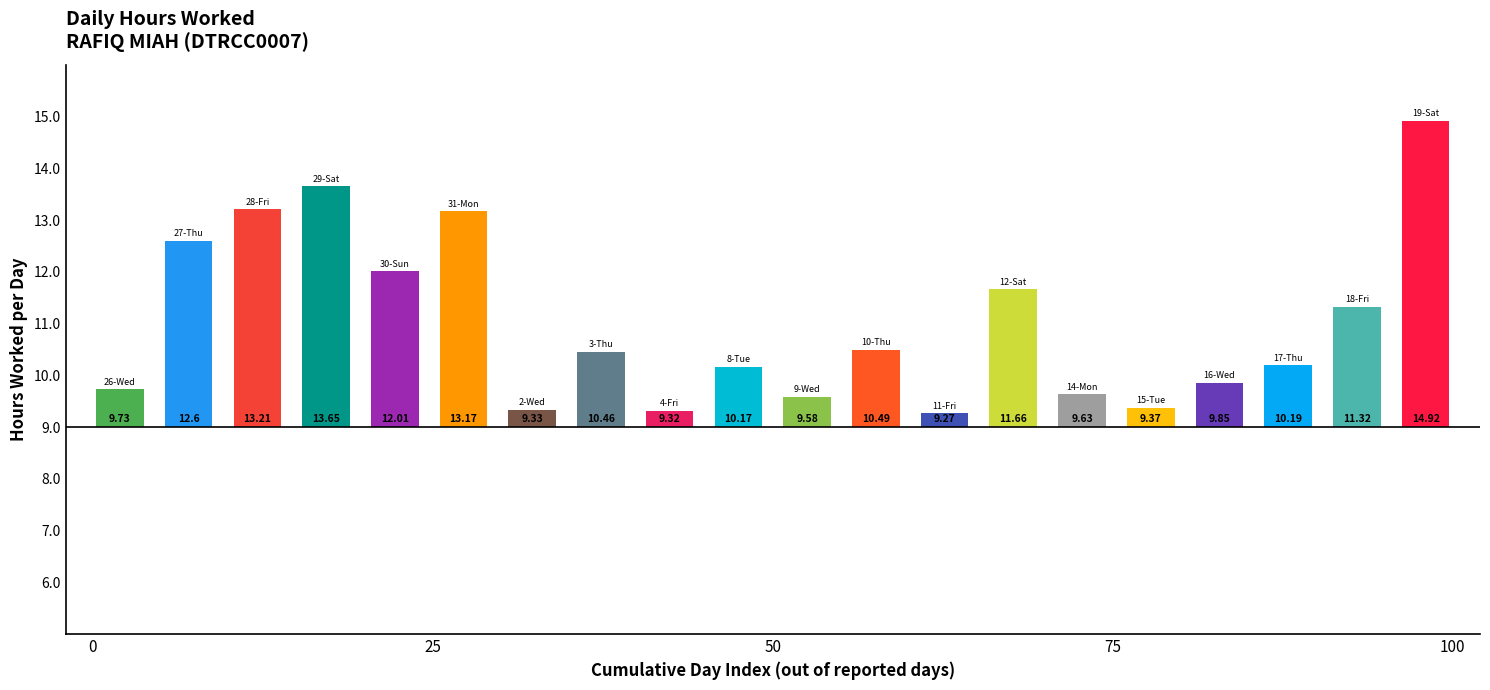

Reading left to right, list all the values displayed in this chart.

9.7	12.6	13.2	13.7	12.0	13.2	9.3	10.5	9.3	10.2	9.6	10.5	9.3	11.7	9.6	9.4	9.8	10.2	11.3	14.9